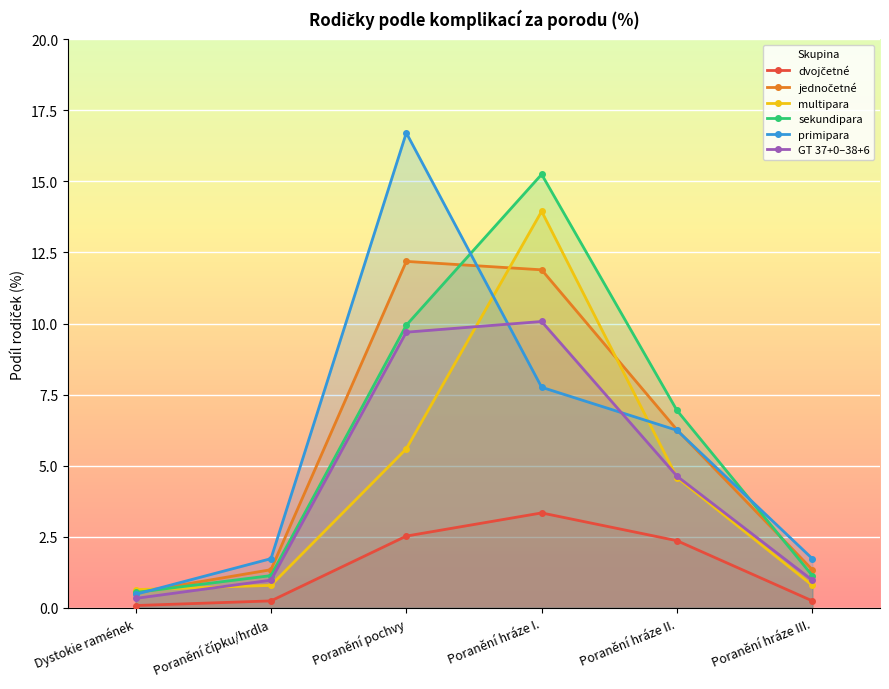

At which label does jednocene reach its peak?

Poranění pochvy